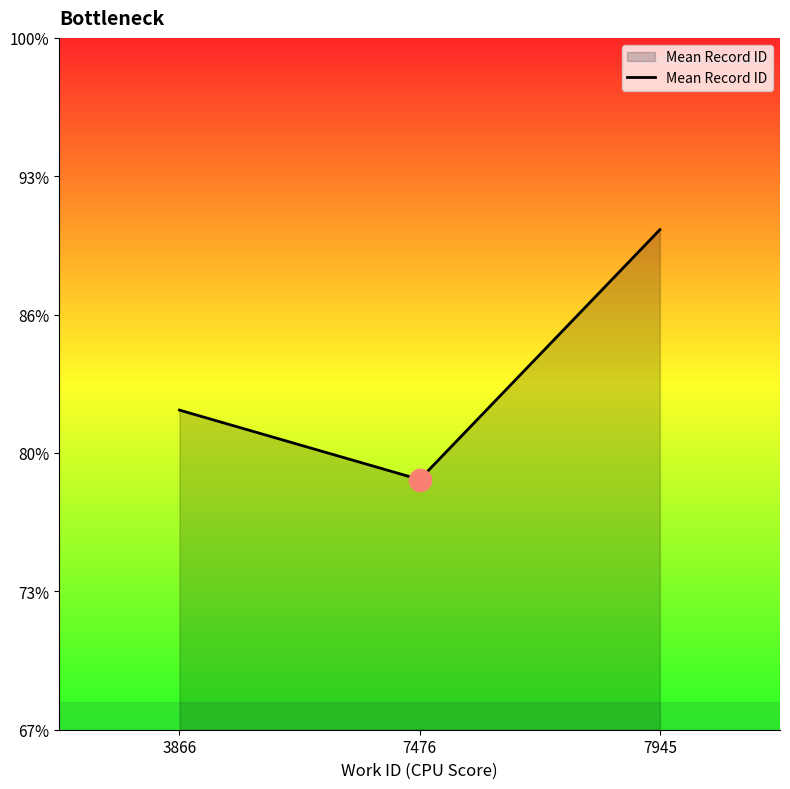

Where is the data nearest to the value 22517?

3866